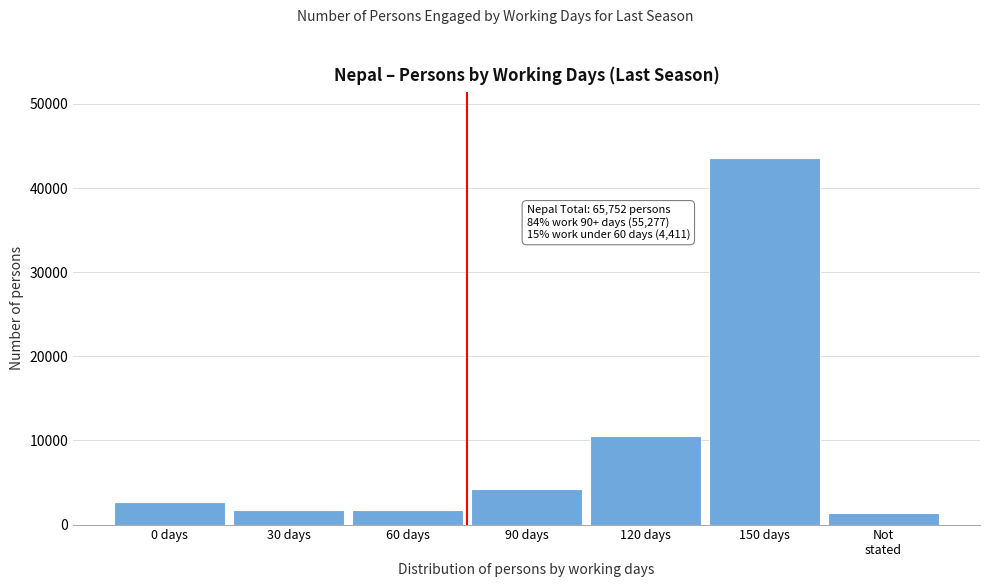

At which category does the chart reach its peak across all series?

150 days